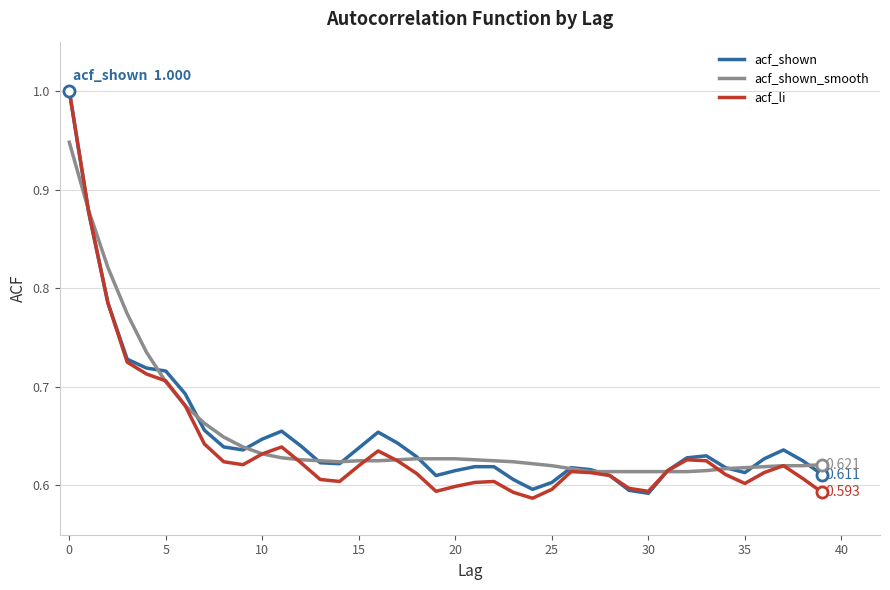

What are all the series names shown in the legend?

acf_shown, acf_shown_smooth, acf_li